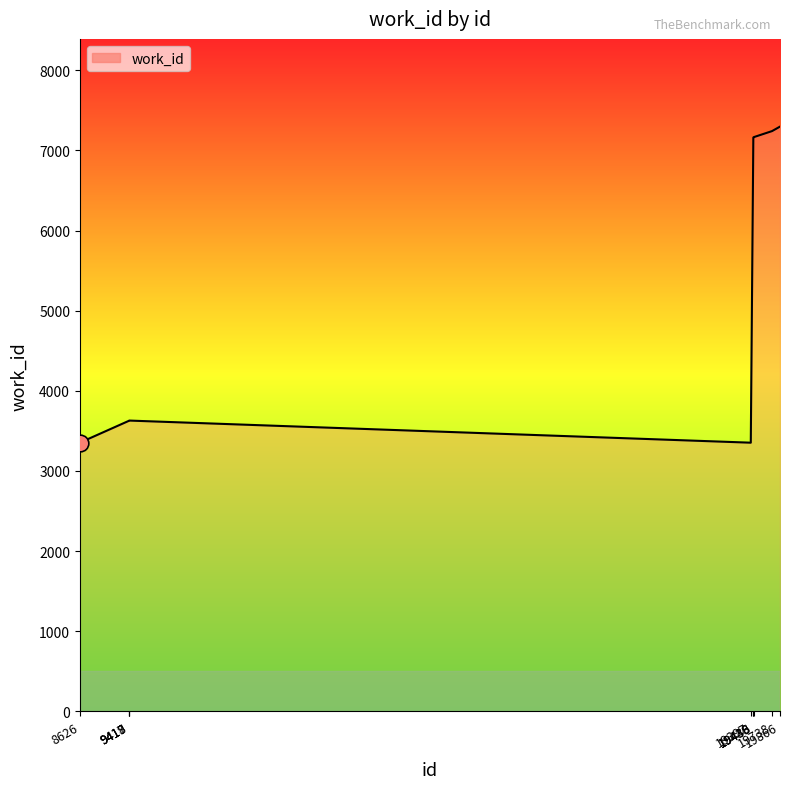

What is the greatest value displayed?

7296